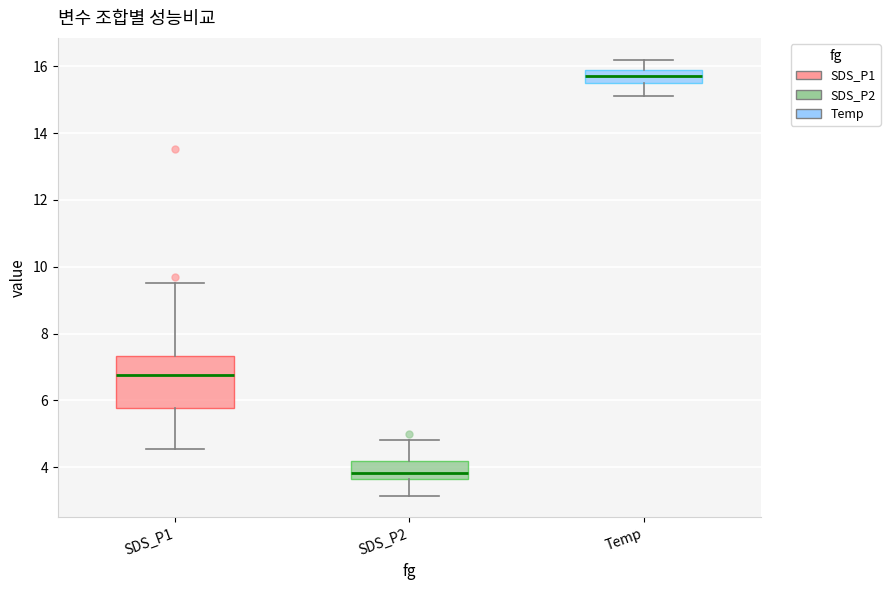

Comparing the boxes themselves (not the whiskers), which one is the tallest?

SDS_P1